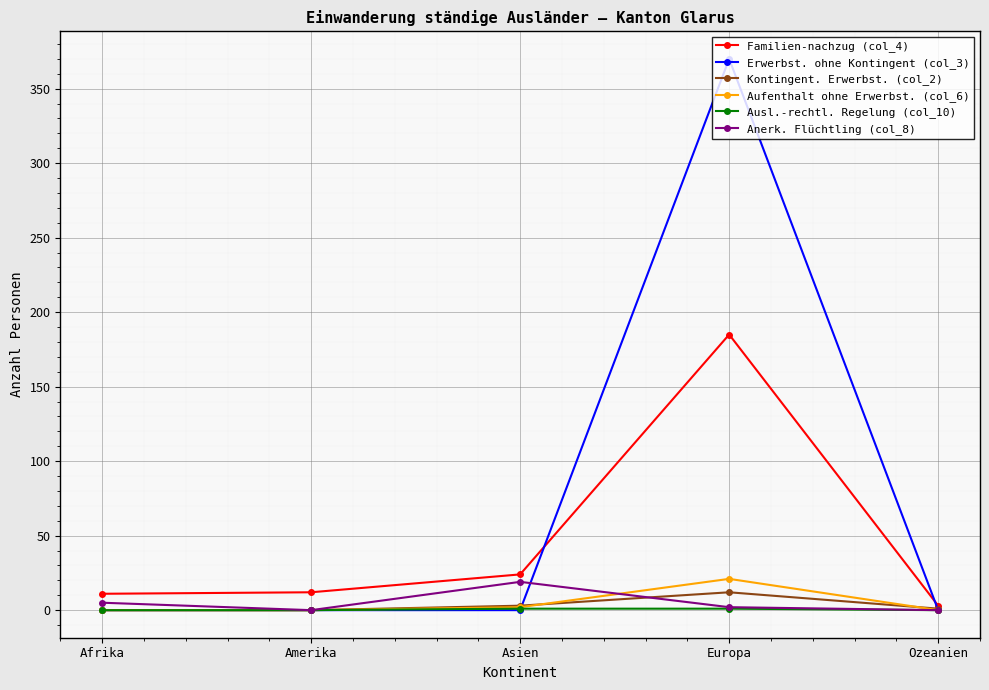

What is the spread (max minus min) of values at Amerika?

12